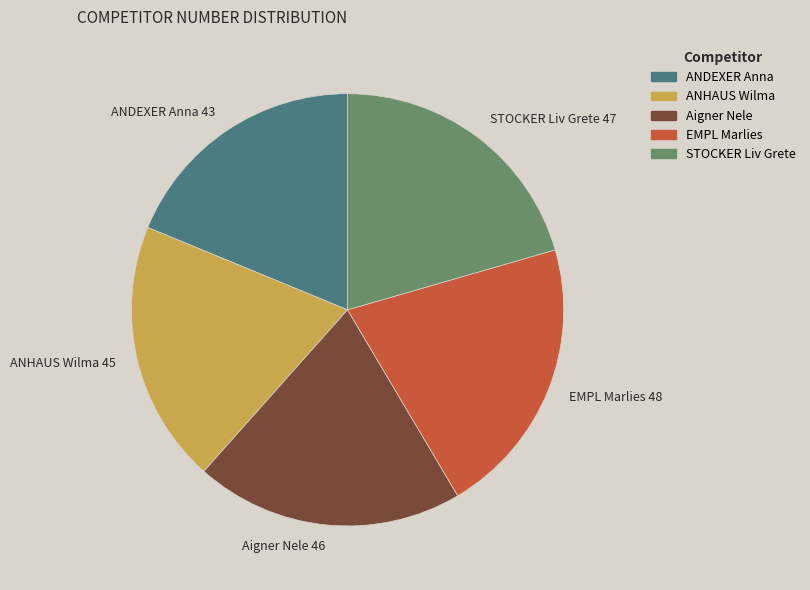

Which slice is the smallest?

ANDEXER Anna